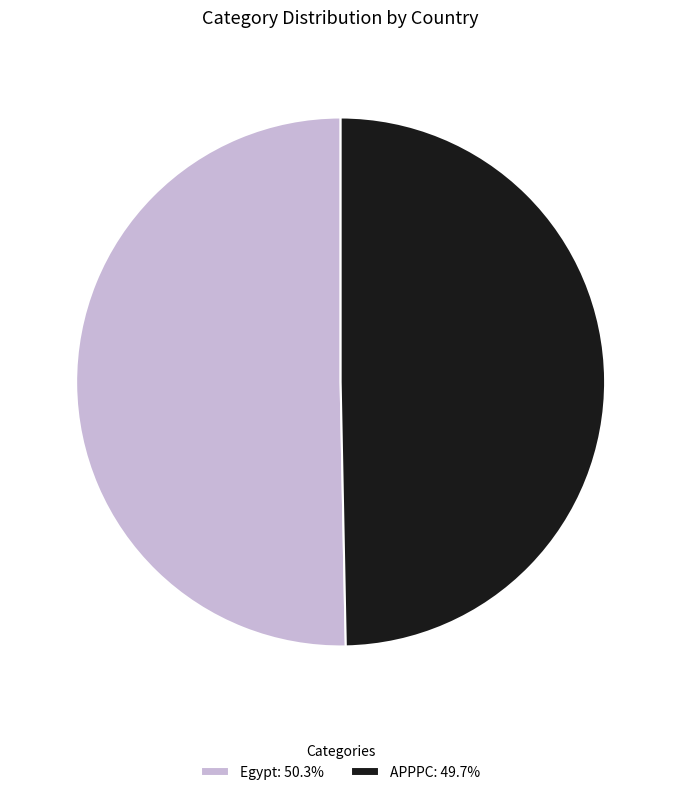

The Egypt slice represents 50% of the pie. True or false?

True